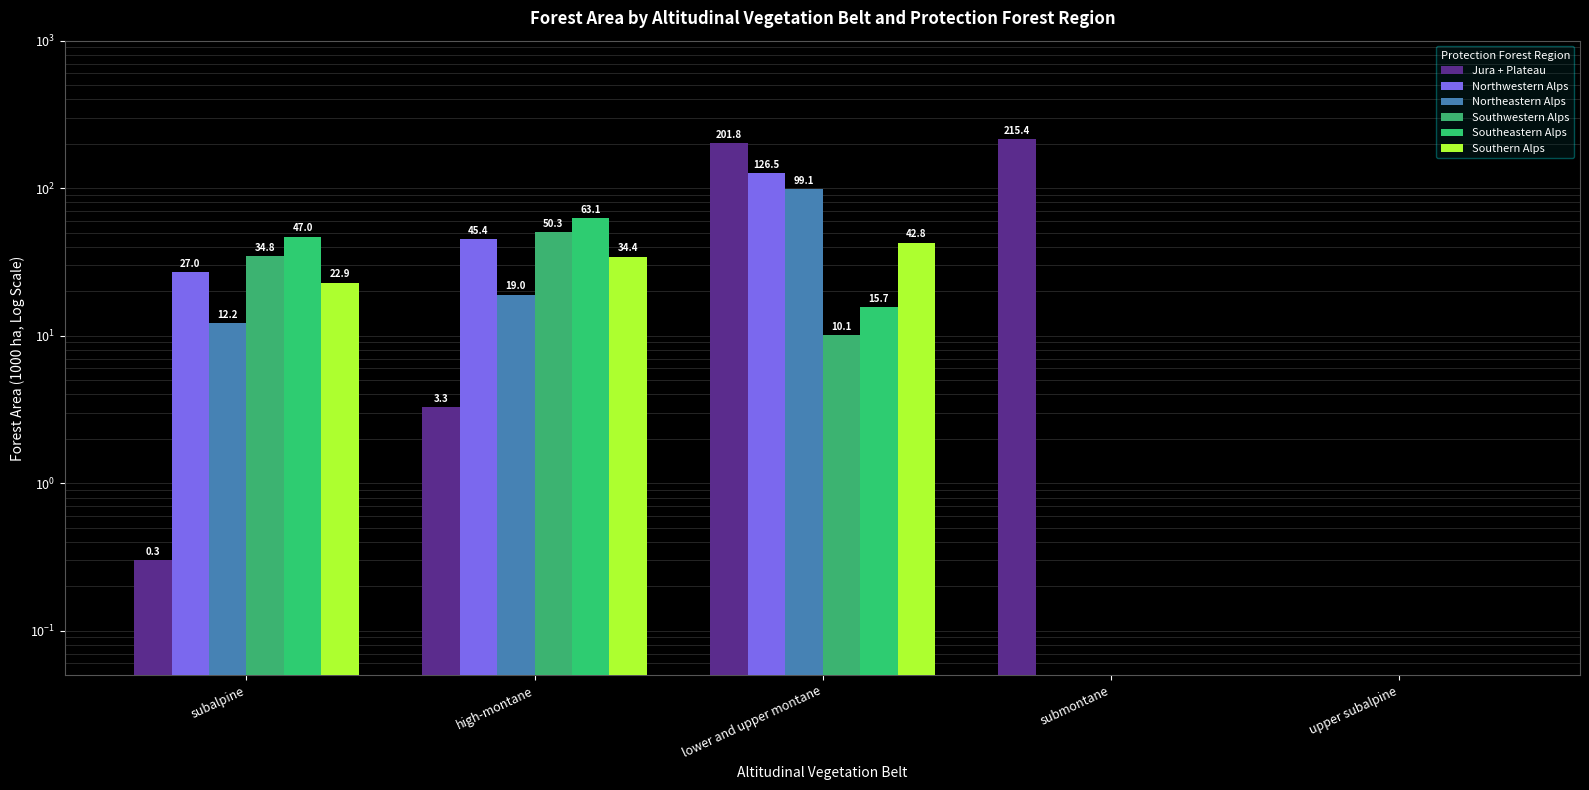

What is the label of the 4th bar from the right?

high-montane